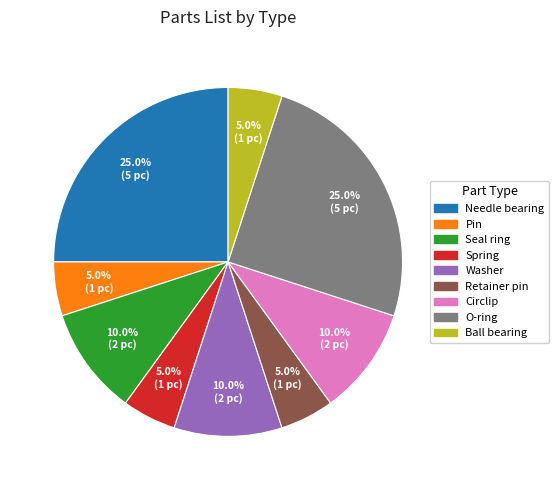

To the nearest percent, what portion does O-ring represent?

25%